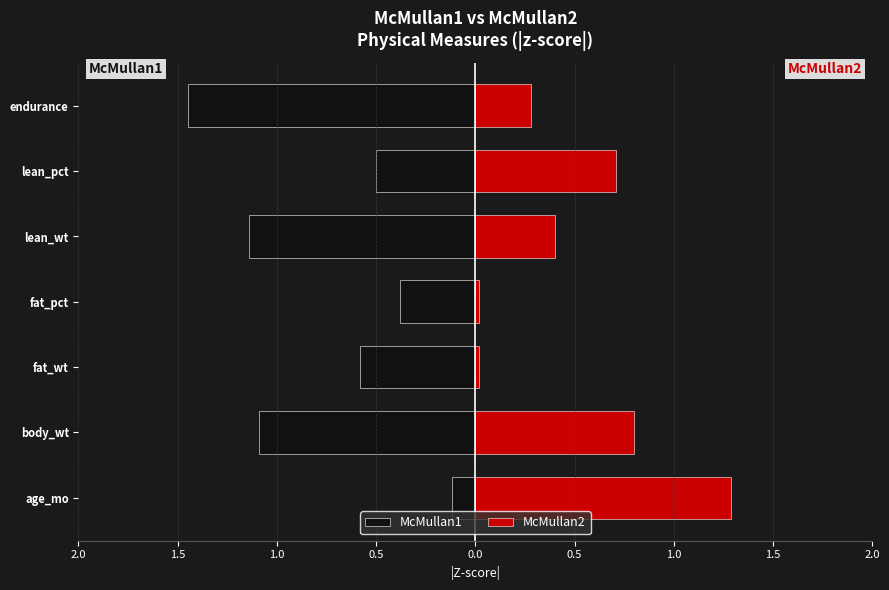

The value of McMullan1 at fat_wt is -0.2. True or false?

False